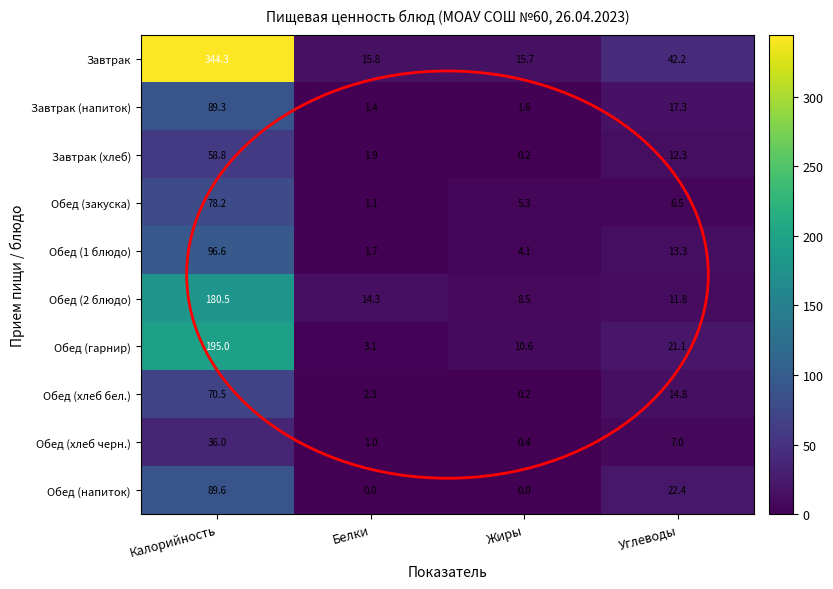

True or false: Обед (напиток) has a value of 0.0 at Белки.

True